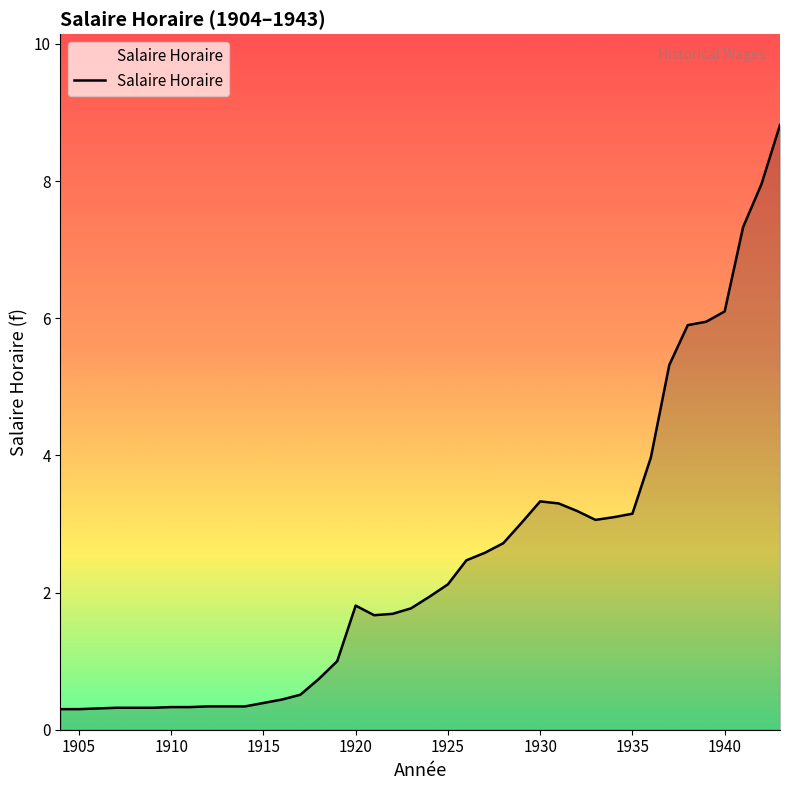

What is the greatest value displayed?

8.8